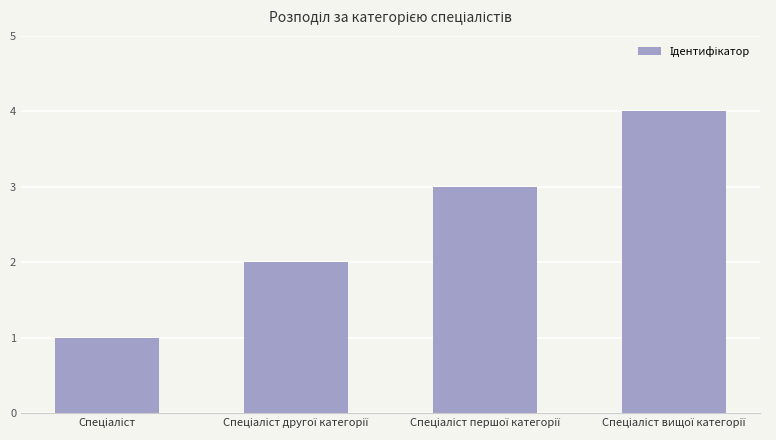

What is the difference between the maximum and minimum values?

3